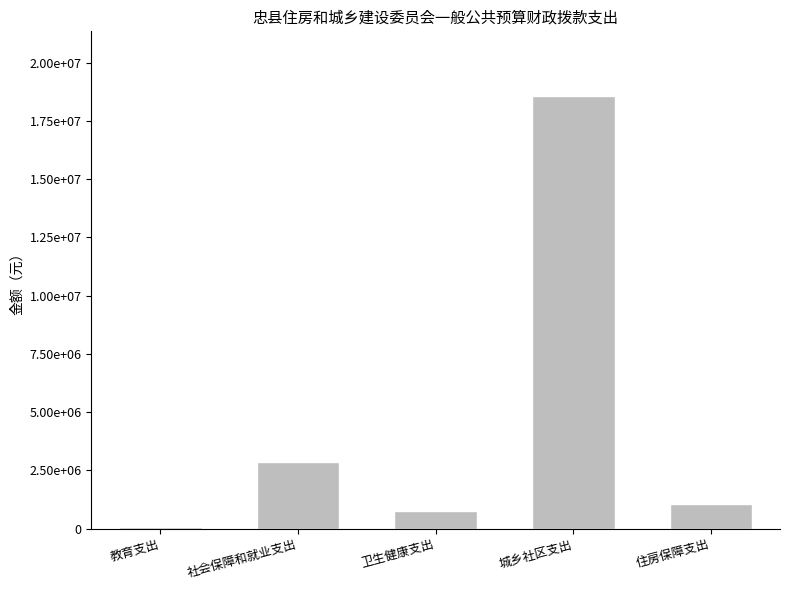

What is the value of the 5th bar from the left?

1073237